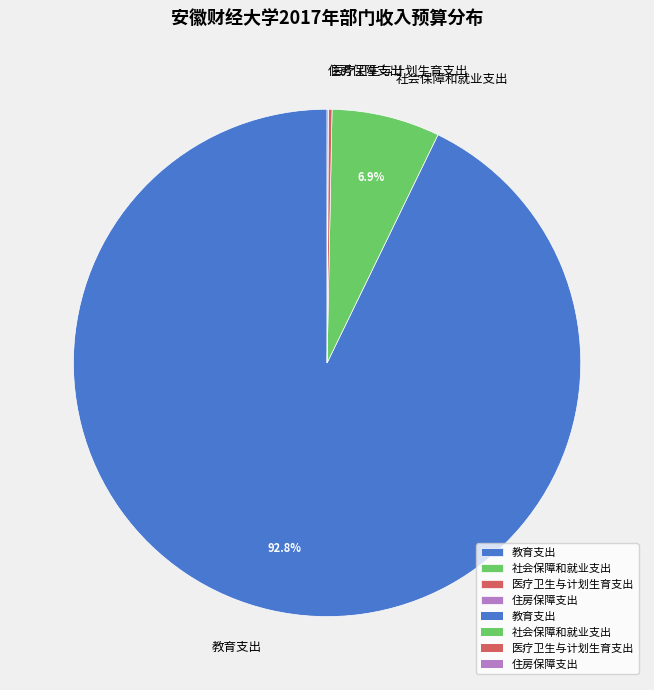

Is 教育支出 the majority of the pie?

Yes